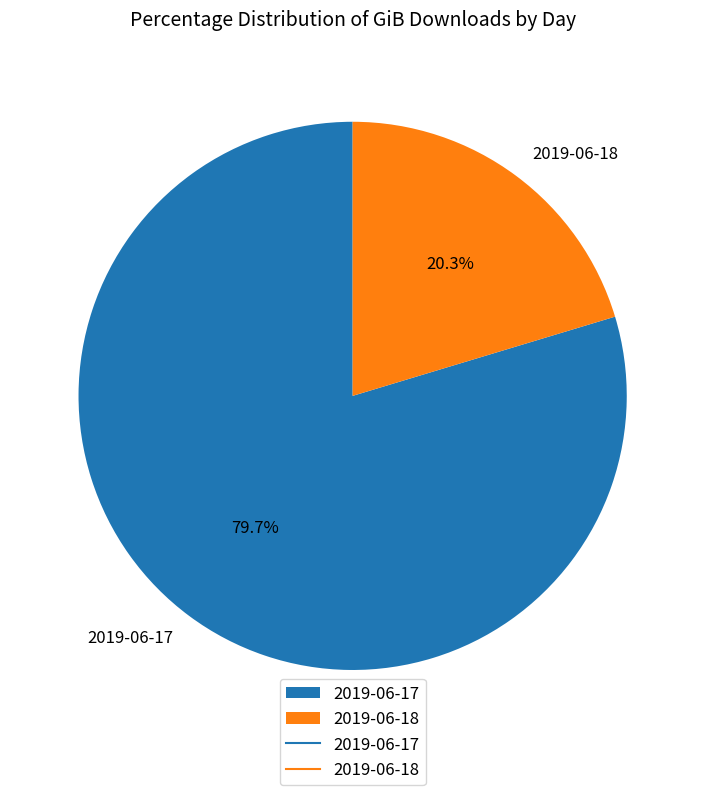

True or false: 2019-06-17 accounts for 80% of the total.

True